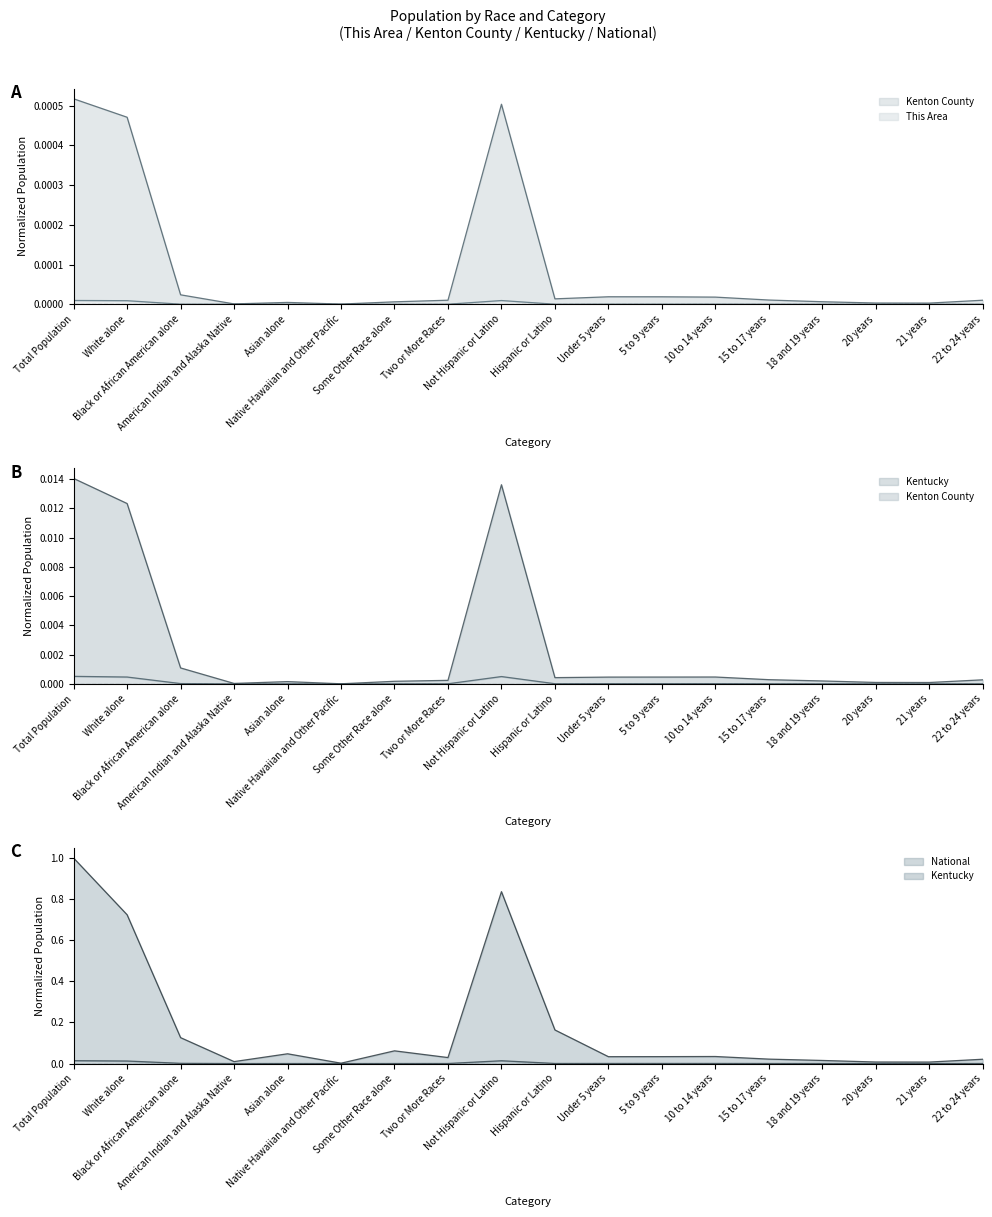

True or false: This Area has a value of 0.0 at Not Hispanic or Latino.

True